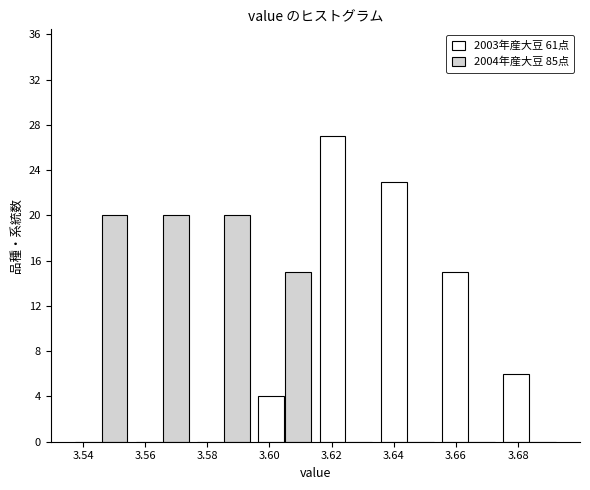

In the 2003年産大豆 61点 series, which range on the x-axis has the tallest bar?

3.614 to 3.634